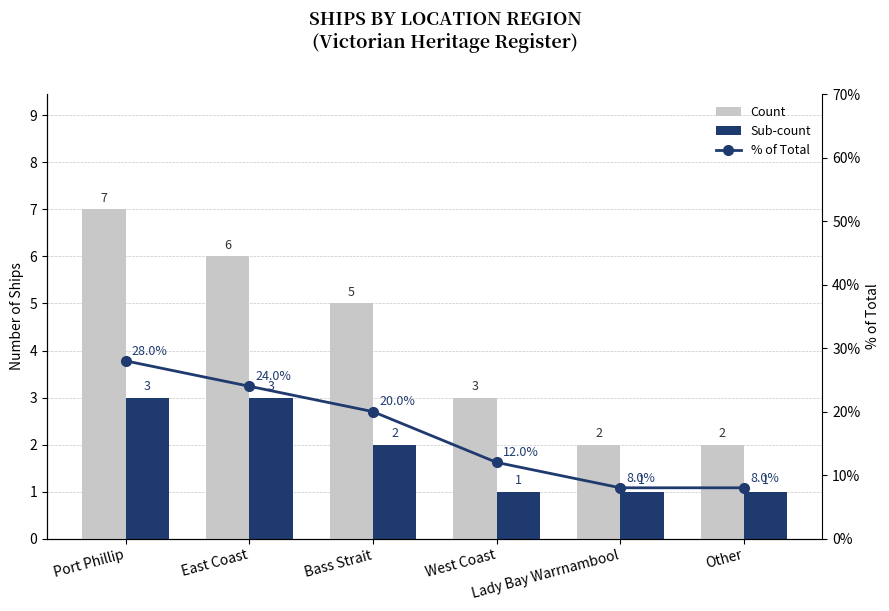

At how many categories does at least one series exceed 2?

6